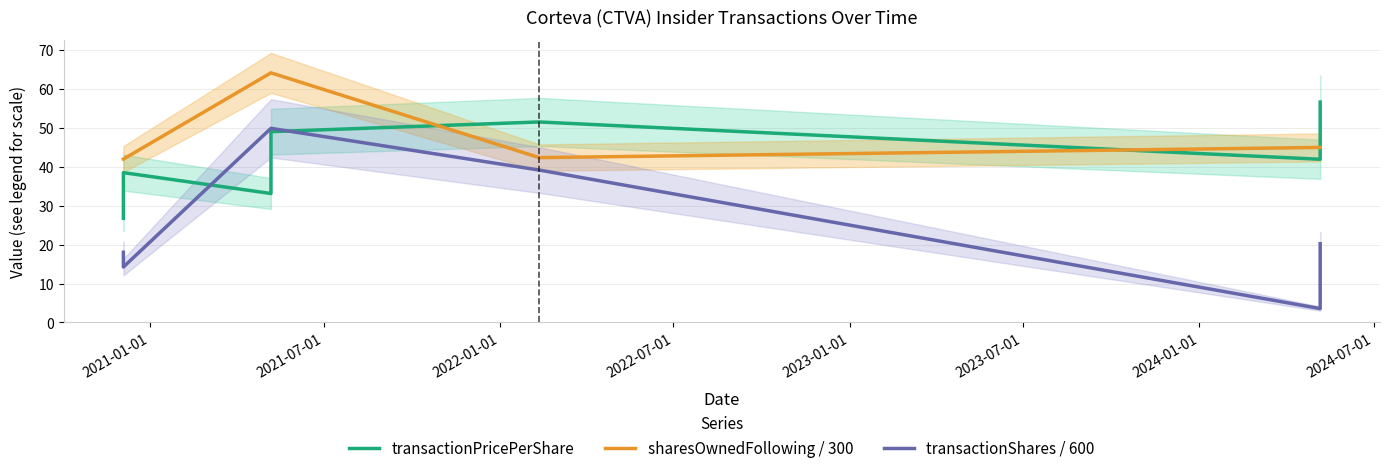

Between 2021-01-01 and 2022-01-01, which is larger?

2022-01-01